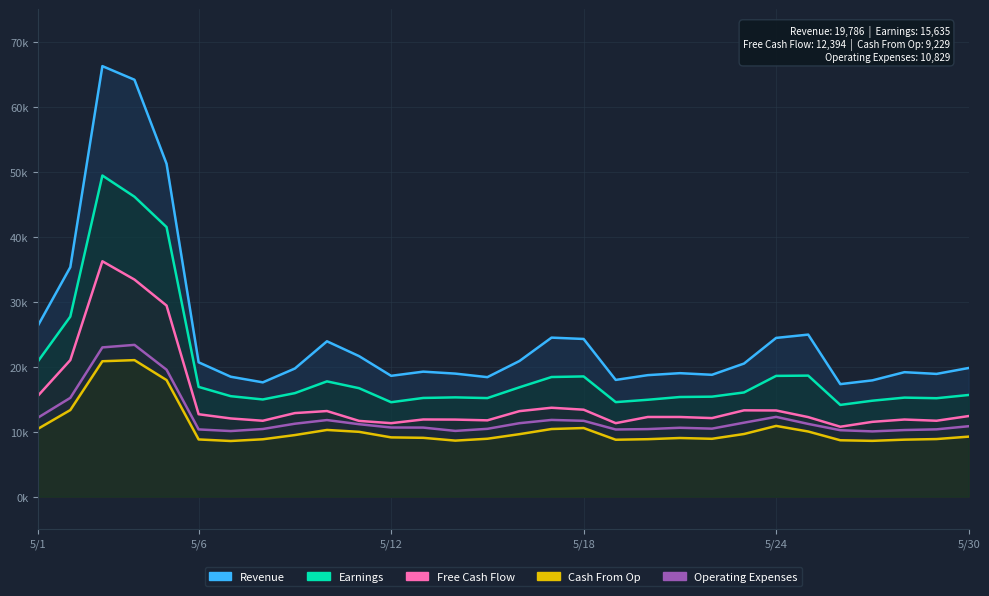

What position from the left is 7?

8